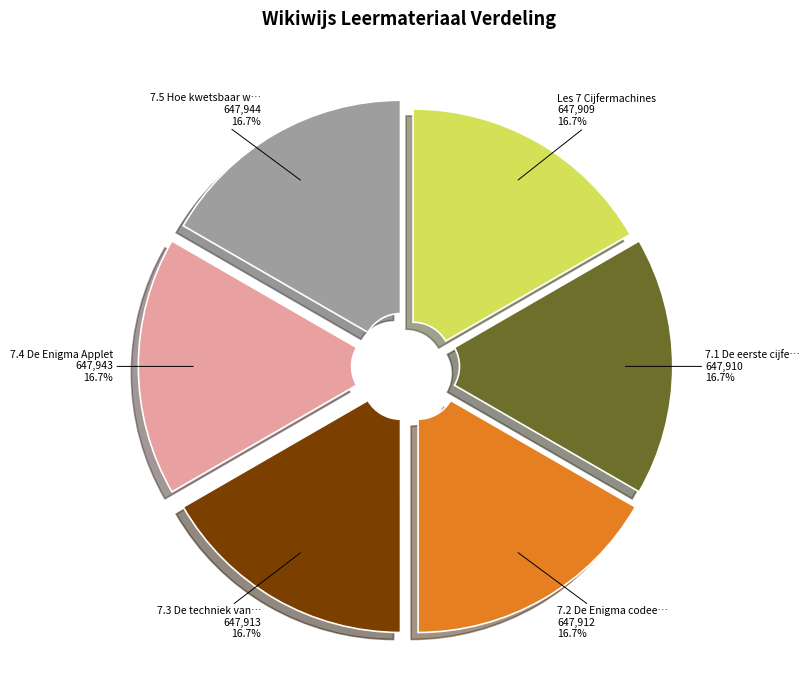

Does any single category account for the majority?

No